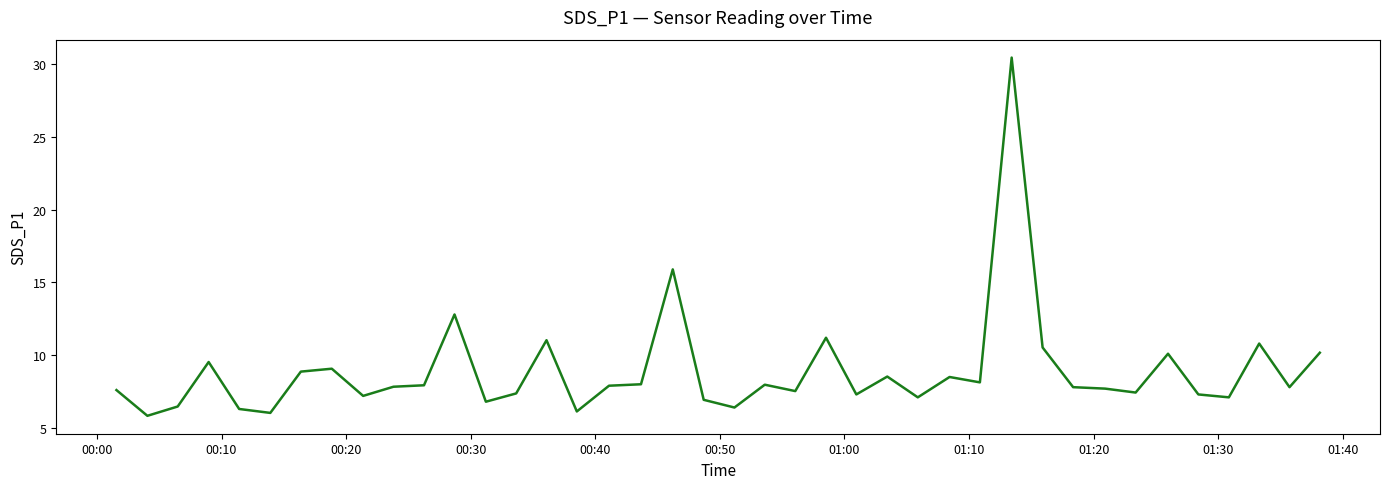

What is the smallest value displayed?

5.8